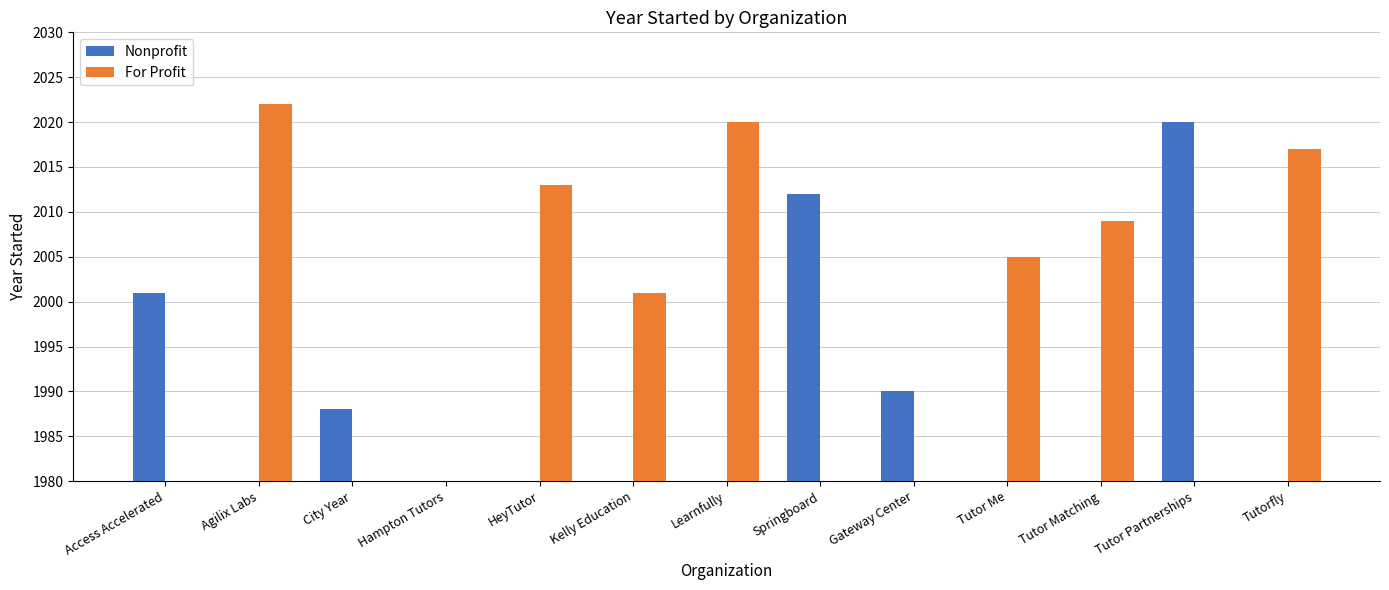

At which label does Nonprofit reach its minimum?

City Year